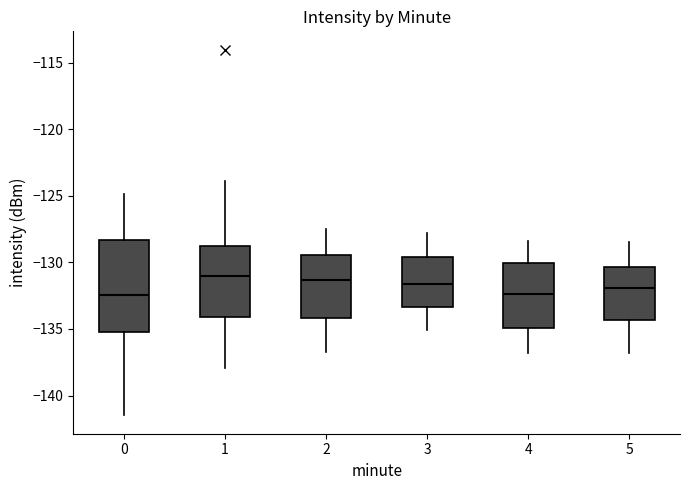

Reading left to right, read every box against the y-axis: the position of its median line, the range the box covers, and the ends of its whiskers. The values are not printed on the chart, so give them approximately, as read against the axis.

0: median -132.5, box -135.0 to -128.5, whiskers -141.5 to -125.0
1: median -131.0, box -134.0 to -128.5, whiskers -138.0 to -124.0
2: median -131.5, box -134.0 to -129.5, whiskers -136.5 to -127.5
3: median -131.5, box -133.5 to -129.5, whiskers -135.0 to -128.0
4: median -132.5, box -135.0 to -130.0, whiskers -137.0 to -128.5
5: median -132.0, box -134.5 to -130.5, whiskers -137.0 to -128.5